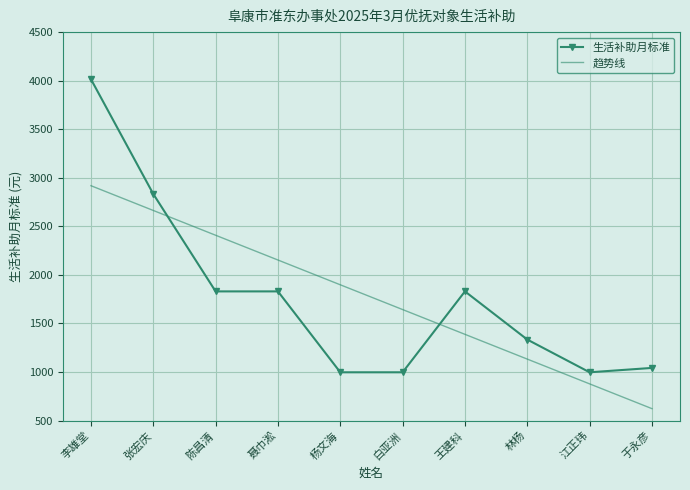

What is the lowest value of the 趋势线 series?

622.6